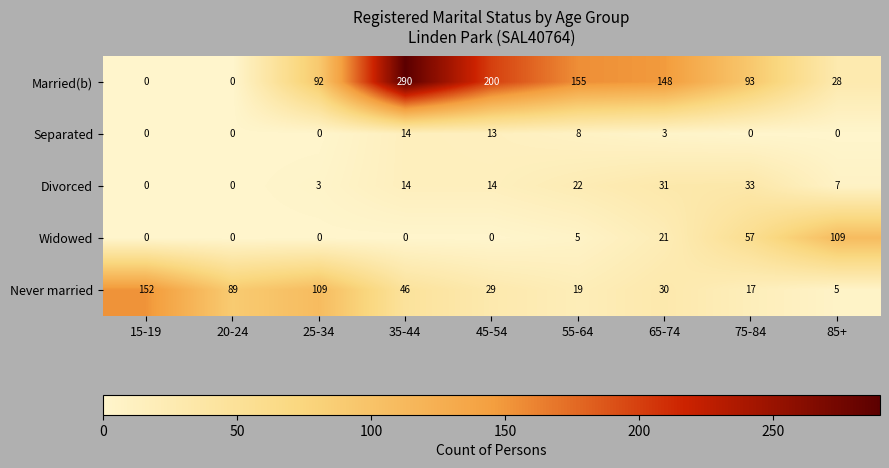

What is the spread (max minus min) of values at 25-34?

109